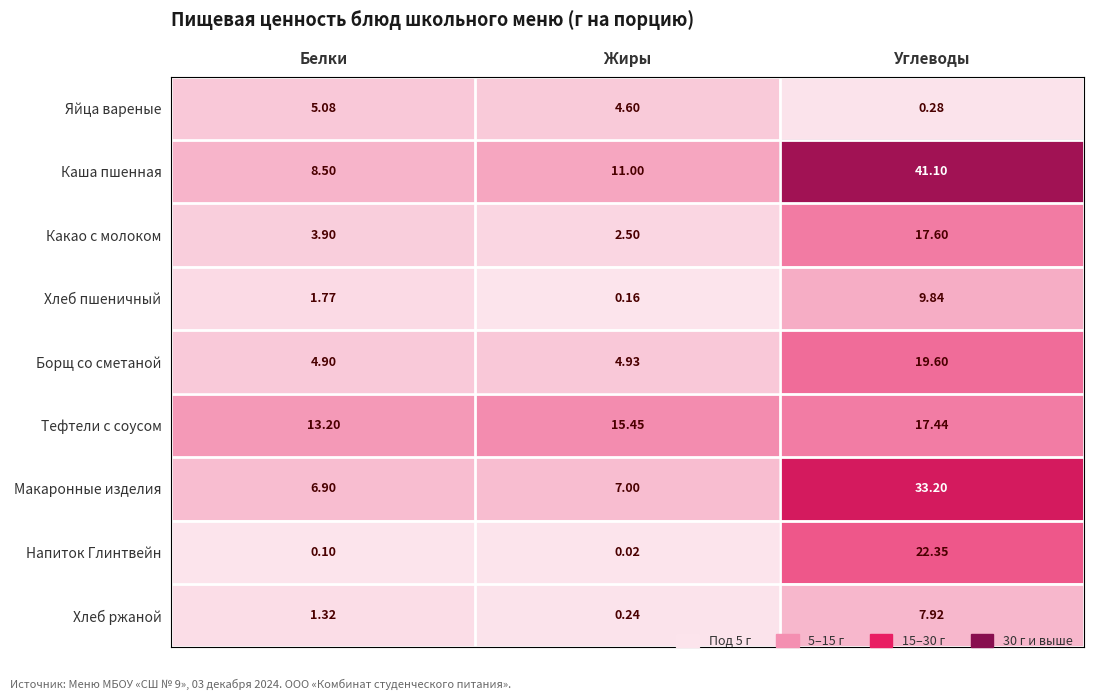

Which series has the largest total across all categories?

Каша пшенная